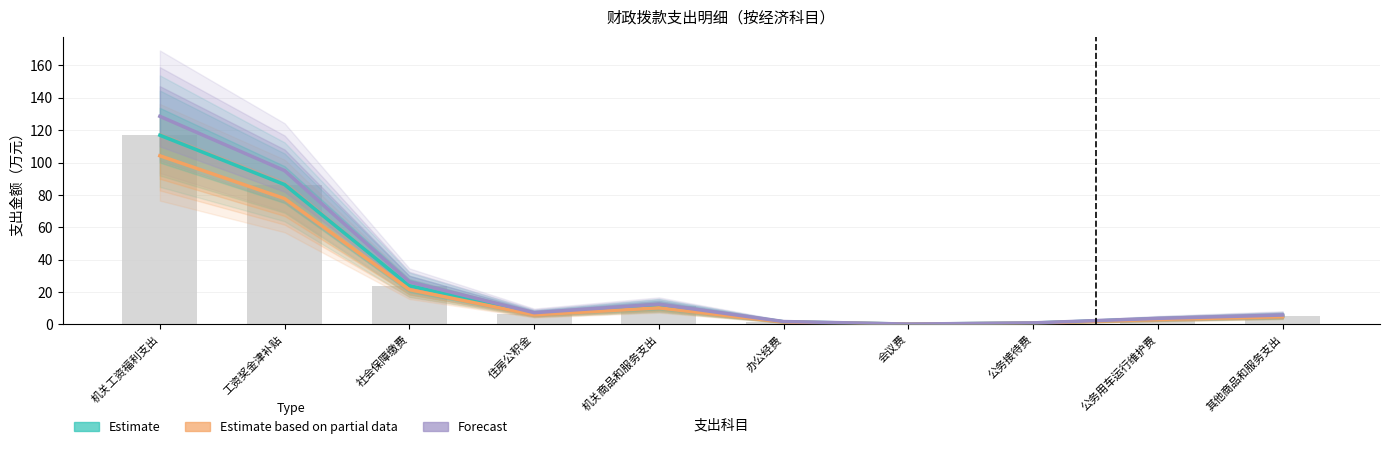

At which label does Estimate based on partial data first exceed 5?

机关工资福利支出